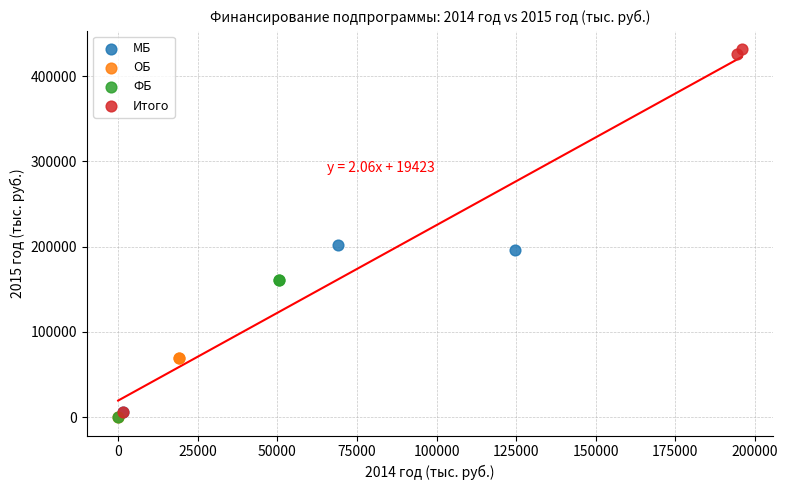

Which series has the widest spread of Y values?

Итого